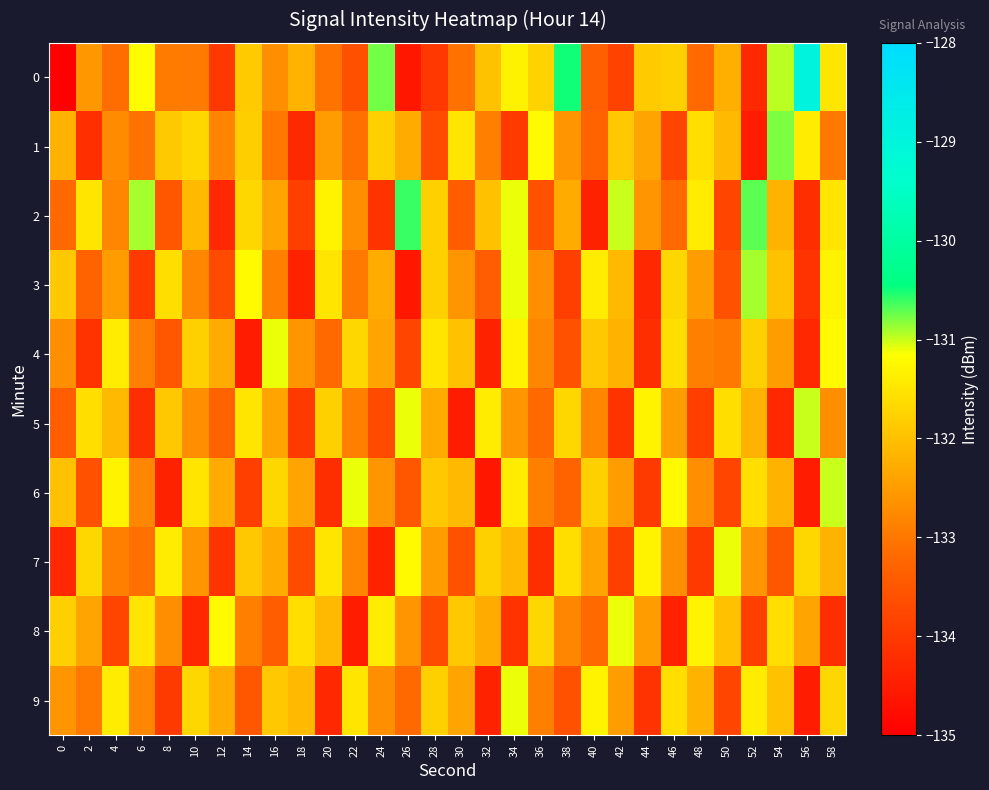

Reading right to left, list all the values displayed in this chart.

0: 58=-131.5	56=-129.0	54=-131.0	52=-134.3	50=-132.2	48=-133.2	46=-131.8	44=-131.9	42=-133.9	40=-133.4	38=-130.5	36=-131.7	34=-131.3	32=-132.0	30=-133.1	28=-134.0	26=-134.6	24=-130.8	22=-133.6	20=-133.1	18=-132.2	16=-132.7	14=-131.9	12=-134.0	10=-133.0	8=-133.0	6=-131.2	4=-133.1	2=-132.6	0=-135.0
1: 58=-133.0	56=-131.4	54=-130.8	52=-134.5	50=-132.1	48=-131.6	46=-133.8	44=-132.4	42=-131.9	40=-133.3	38=-132.6	36=-131.2	34=-134.0	32=-132.9	30=-131.5	28=-133.7	26=-132.3	24=-131.8	22=-133.1	20=-132.5	18=-134.3	16=-133.0	14=-131.8	12=-132.8	10=-131.7	8=-131.9	6=-133.1	4=-132.7	2=-134.2	0=-132.2
2: 58=-131.5	56=-134.2	54=-132.2	52=-130.7	50=-133.8	48=-131.4	46=-133.2	44=-132.6	42=-131.0	40=-134.4	38=-132.3	36=-133.6	34=-131.1	32=-132.0	30=-133.4	28=-131.8	26=-130.6	24=-134.1	22=-132.7	20=-131.3	18=-133.9	16=-132.4	14=-131.7	12=-134.3	10=-132.1	8=-133.5	6=-130.9	4=-132.8	2=-131.5	0=-133.2
3: 58=-131.3	56=-134.1	54=-132.0	52=-130.9	50=-133.6	48=-132.5	46=-131.7	44=-134.3	42=-132.1	40=-131.4	38=-133.9	36=-132.7	34=-131.1	32=-133.4	30=-132.6	28=-131.8	26=-134.6	24=-132.3	22=-133.0	20=-131.5	18=-134.4	16=-132.9	14=-131.2	12=-133.7	10=-132.8	8=-131.6	6=-134.0	4=-132.5	2=-133.3	0=-131.9
4: 58=-131.2	56=-134.3	54=-132.5	52=-131.8	50=-133.0	48=-132.9	46=-131.6	44=-134.2	42=-132.2	40=-131.9	38=-133.6	36=-132.8	34=-131.3	32=-134.4	30=-132.0	28=-131.5	26=-133.8	24=-132.4	22=-131.7	20=-133.2	18=-132.6	16=-131.1	14=-134.5	12=-132.3	10=-131.8	8=-133.5	6=-132.9	4=-131.4	2=-134.1	0=-132.7
5: 58=-132.7	56=-131.0	54=-134.3	52=-132.2	50=-131.6	48=-133.9	46=-132.5	44=-131.3	42=-134.1	40=-132.8	38=-131.7	36=-133.2	34=-132.6	32=-131.4	30=-134.5	28=-132.3	26=-131.1	24=-133.7	22=-132.9	20=-131.8	18=-134.0	16=-132.4	14=-131.5	12=-133.3	10=-132.7	8=-131.9	6=-134.2	4=-132.1	2=-131.6	0=-133.4
6: 58=-131.0	56=-134.5	54=-132.2	52=-131.6	50=-133.8	48=-132.7	46=-131.2	44=-134.0	42=-132.5	40=-131.8	38=-133.3	36=-132.9	34=-131.4	32=-134.6	30=-132.1	28=-131.9	26=-133.5	24=-132.6	22=-131.1	20=-134.2	18=-132.4	16=-131.7	14=-133.9	12=-132.3	10=-131.5	8=-134.4	6=-132.8	4=-131.3	2=-133.6	0=-132.0
7: 58=-132.2	56=-131.7	54=-133.5	52=-132.6	50=-131.1	48=-134.0	46=-132.7	44=-131.3	42=-133.9	40=-132.4	38=-131.6	36=-134.2	34=-132.1	32=-131.8	30=-133.6	28=-132.5	26=-131.2	24=-134.4	22=-132.8	20=-131.5	18=-133.7	16=-132.3	14=-131.9	12=-134.1	10=-132.6	8=-131.4	6=-133.1	4=-132.9	2=-131.7	0=-134.3
8: 58=-134.2	56=-132.4	54=-131.6	52=-133.9	50=-132.0	48=-131.3	46=-134.4	44=-132.5	42=-131.1	40=-133.2	38=-132.8	36=-131.7	34=-134.1	32=-132.3	30=-131.9	28=-133.7	26=-132.6	24=-131.4	22=-134.5	20=-132.1	18=-131.6	16=-133.4	14=-132.9	12=-131.2	10=-134.3	8=-132.7	6=-131.5	4=-133.8	2=-132.4	0=-131.8
9: 58=-131.7	56=-134.5	54=-132.0	52=-131.4	50=-133.8	48=-132.2	46=-131.6	44=-134.1	42=-132.5	40=-131.3	38=-133.6	36=-132.9	34=-131.1	32=-134.4	30=-132.4	28=-131.8	26=-133.2	24=-132.7	22=-131.5	20=-134.3	18=-132.1	16=-131.9	14=-133.5	12=-132.3	10=-131.7	8=-134.0	6=-132.8	4=-131.4	2=-133.0	0=-132.6